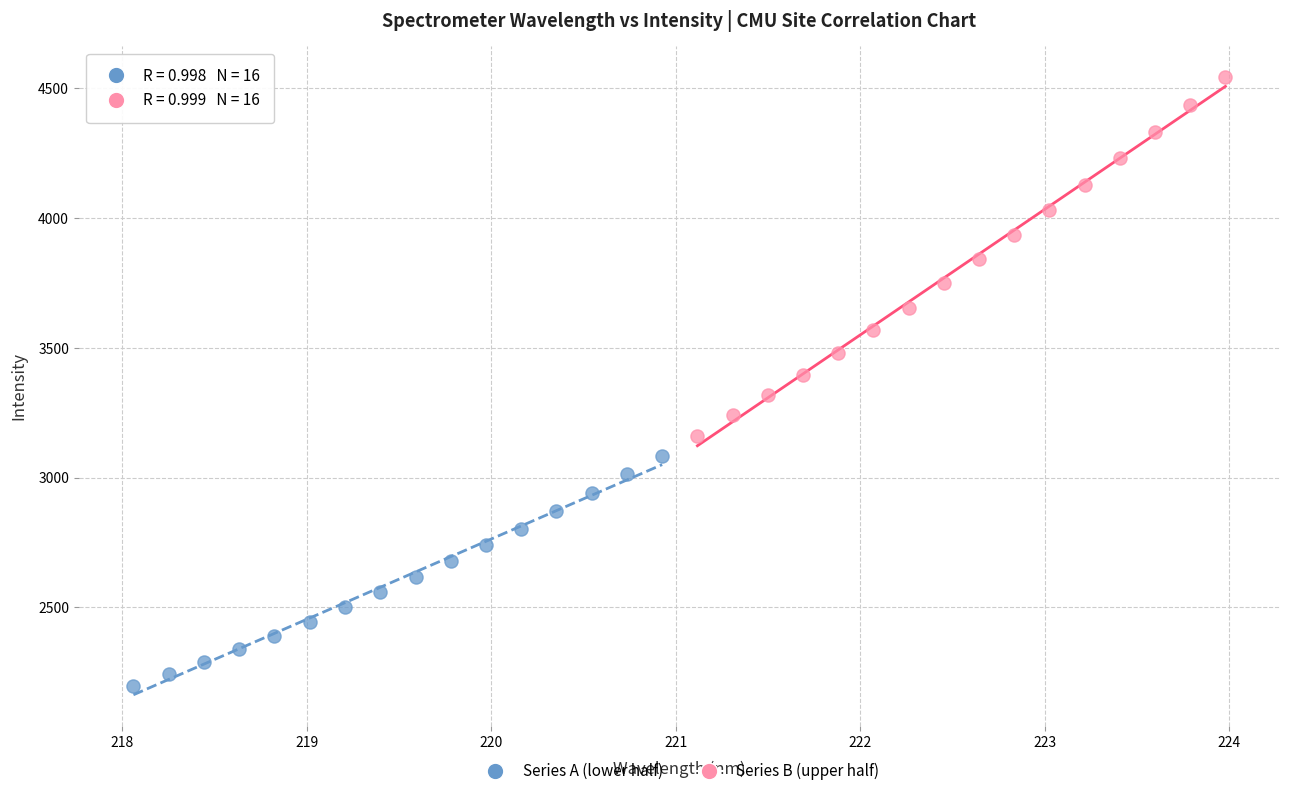

Which series reaches the maximum Y coordinate?

Series B (upper half)